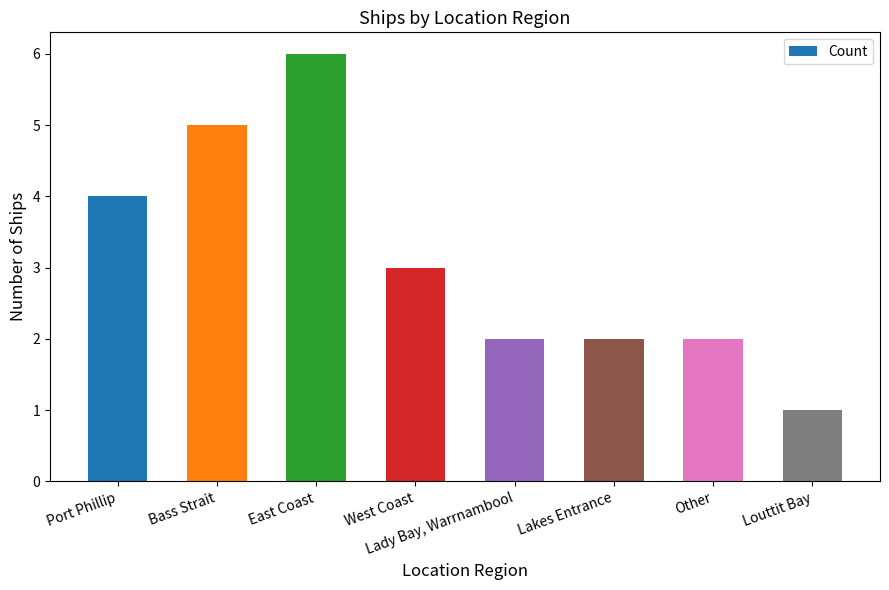

True or false: the data shows 2 at Other.

True